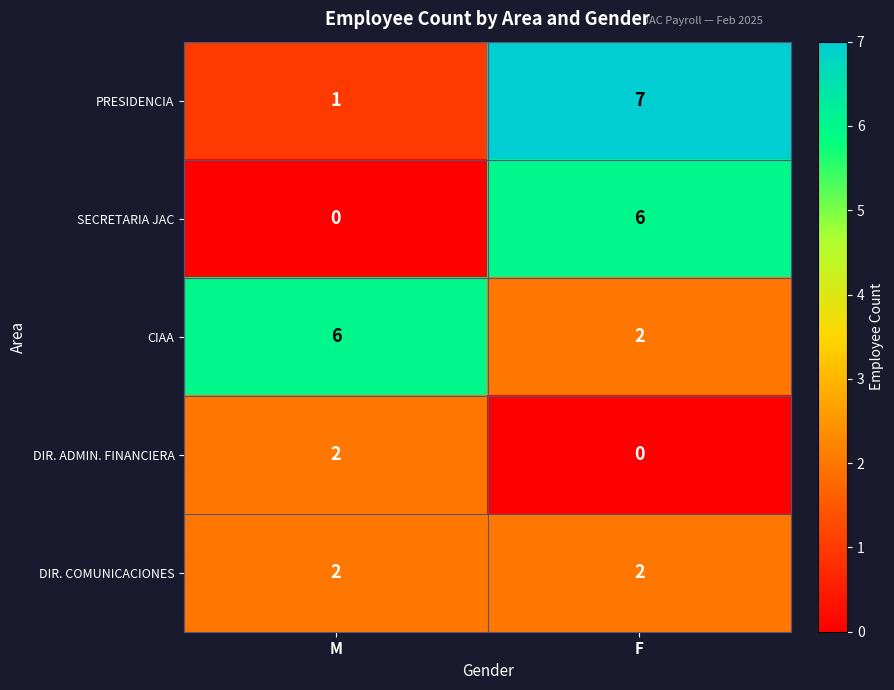

Which category has the highest value in the SECRETARIA JAC series?

F